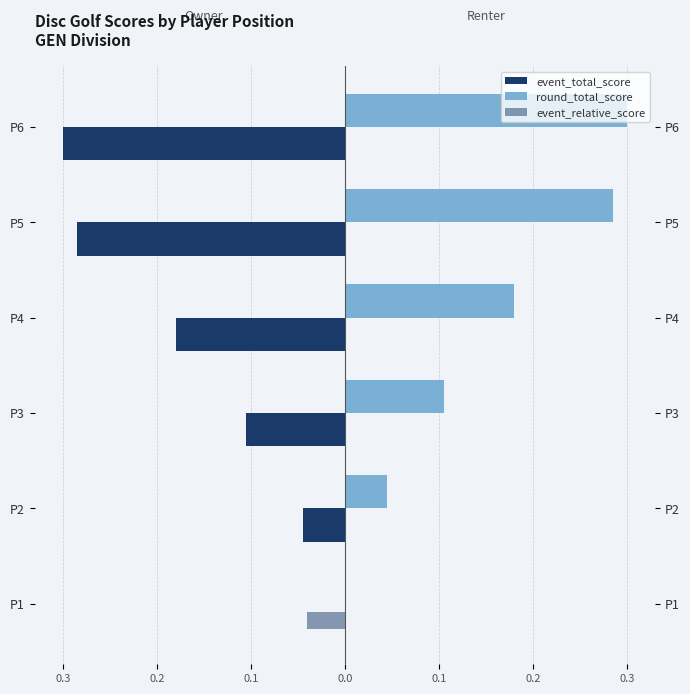

What is the difference between the second highest and second lowest values in the event_total_score series?

0.2